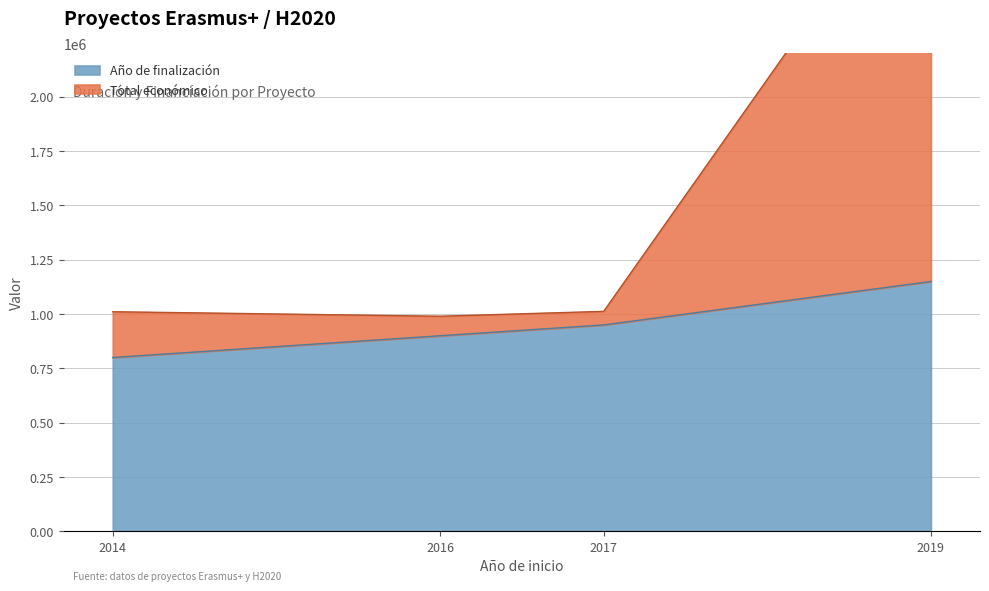

The value of Año de finalización at 2014 is 800000. True or false?

True